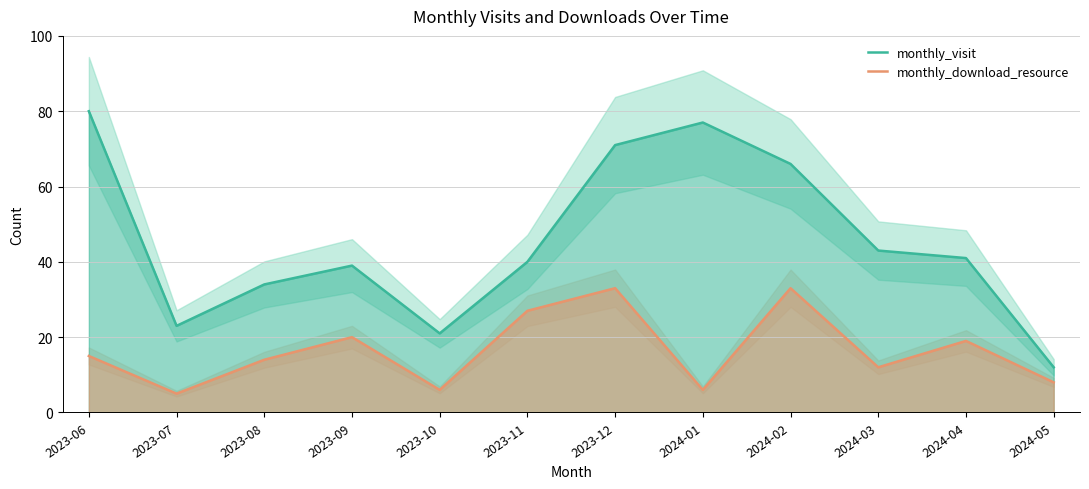

In monthly_download_resource, how many points are lower than both neighbors (excluding endpoints)?

4